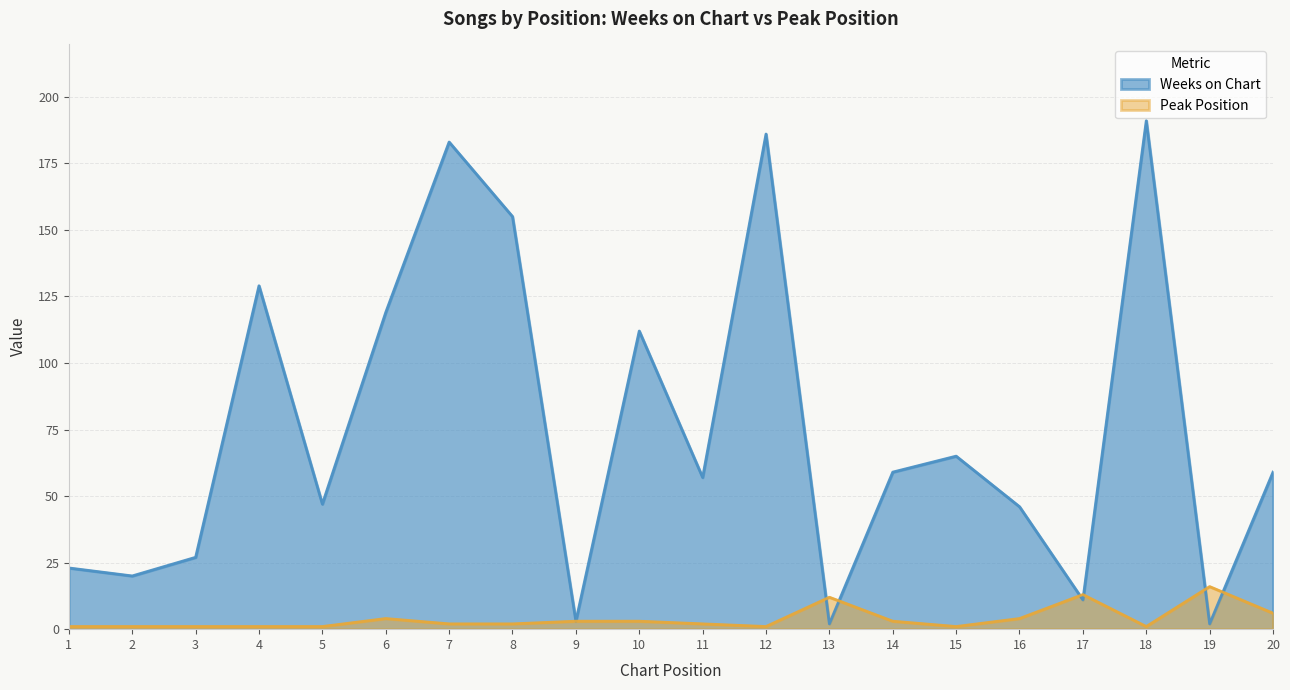

List the labels in order of Peak Position value, smallest first.

1, 2, 3, 4, 5, 12, 15, 18, 7, 8, 11, 9, 10, 14, 6, 16, 20, 13, 17, 19